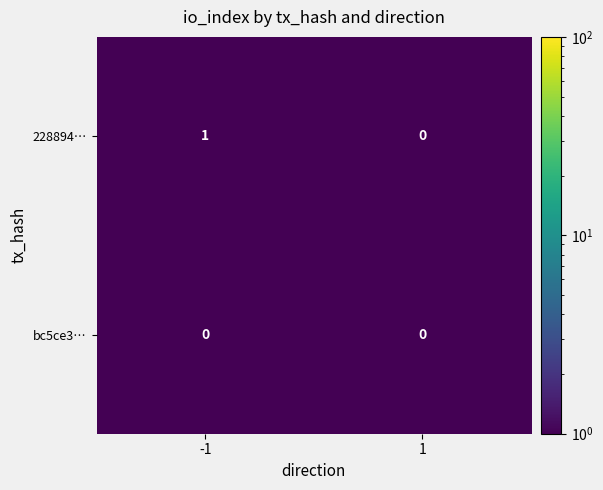

What is the difference between the 228894… values at 1 and -1?

1.0